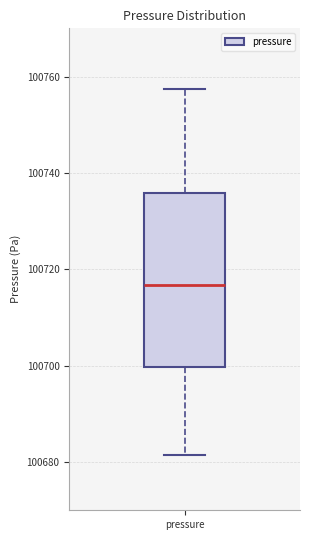

Read this box plot against the y-axis: the position of the median line, the range covered by the box, and the ends of both whiskers. The values are not printed on the chart, so give them approximately, as read against the axis.

median 100716, box 100700 to 100736, whiskers 100682 to 100758